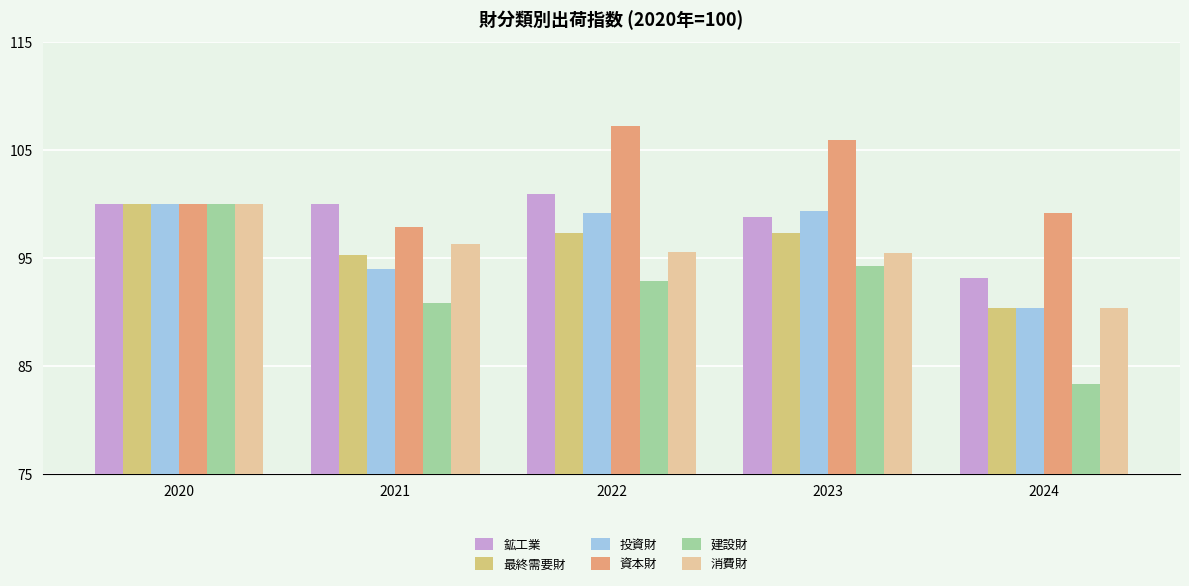

At which category does the chart reach its minimum across all series?

2024